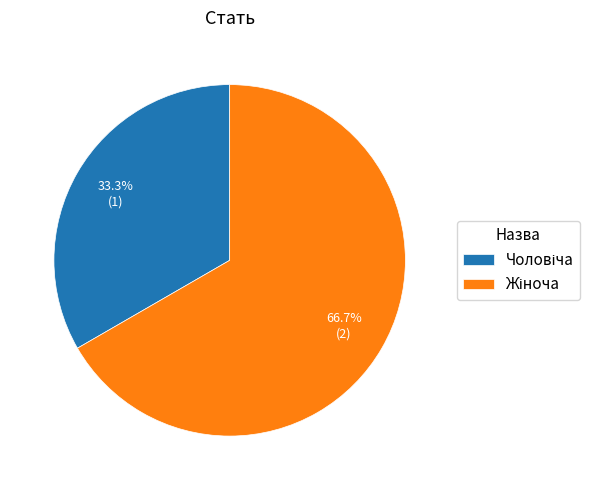

Is there a majority slice in this chart?

Yes